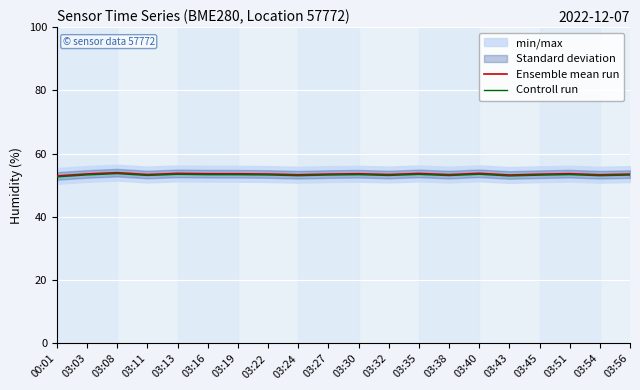

List the labels in order of Controll run value, smallest first.

00:01, 03:43, 03:24, 03:54, 03:38, 03:11, 03:32, 03:45, 03:56, 03:27, 03:22, 03:03, 03:19, 03:16, 03:30, 03:51, 03:35, 03:13, 03:40, 03:08